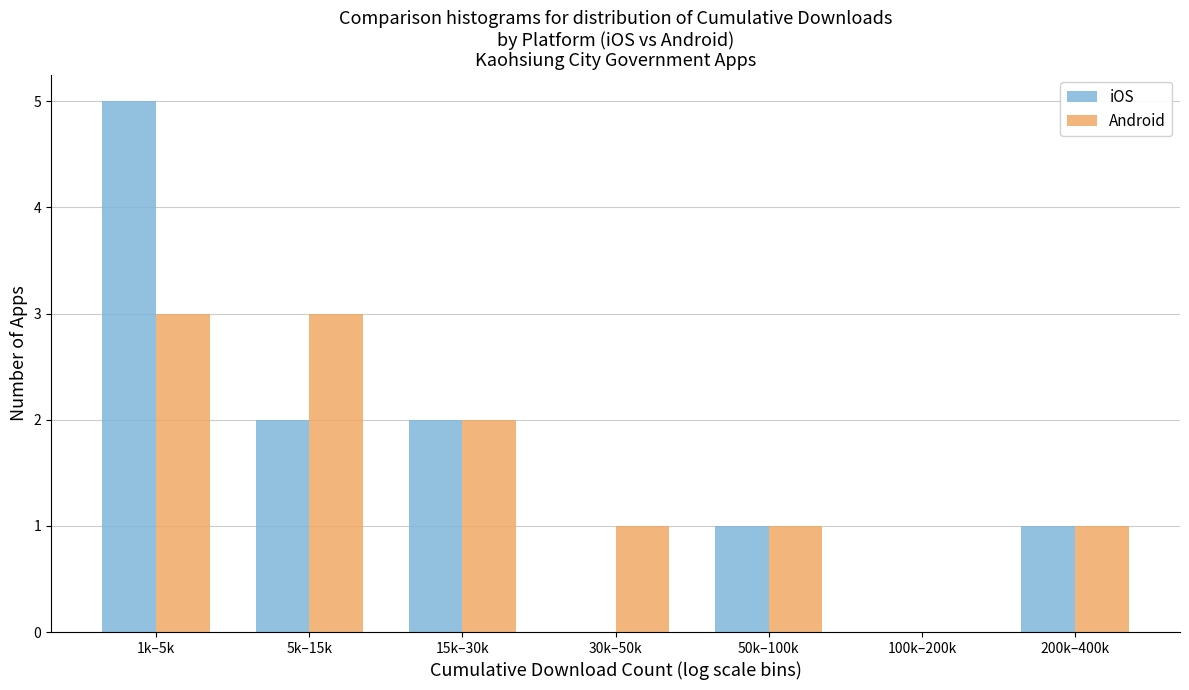

Reading left to right, list all the values displayed in this chart.

iOS: 1k–5k=5	5k–15k=2	15k–30k=2	30k–50k=0	50k–100k=1	100k–200k=0	200k–400k=1
Android: 1k–5k=3	5k–15k=3	15k–30k=2	30k–50k=1	50k–100k=1	100k–200k=0	200k–400k=1